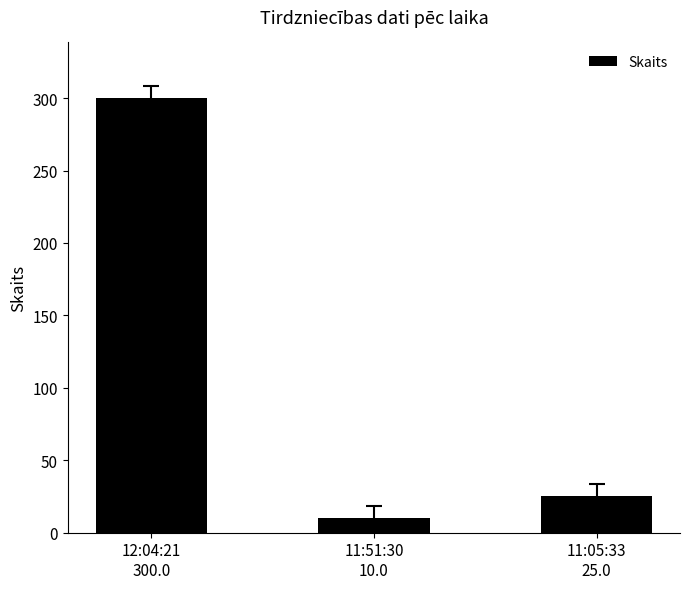

Are the bars horizontal?

No